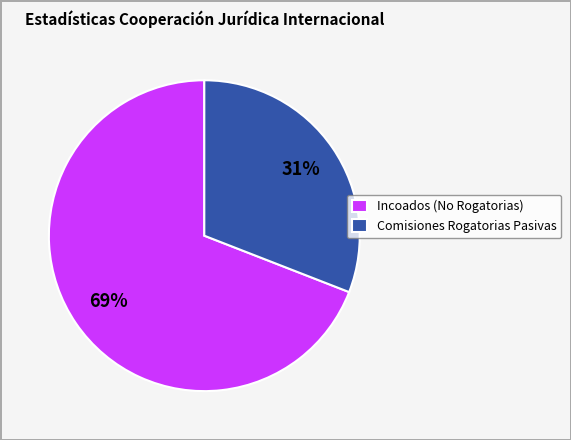

What is the ratio of the value at Incoados (No Rogatorias) to the value at Comisiones Rogatorias Pasivas?

2.2